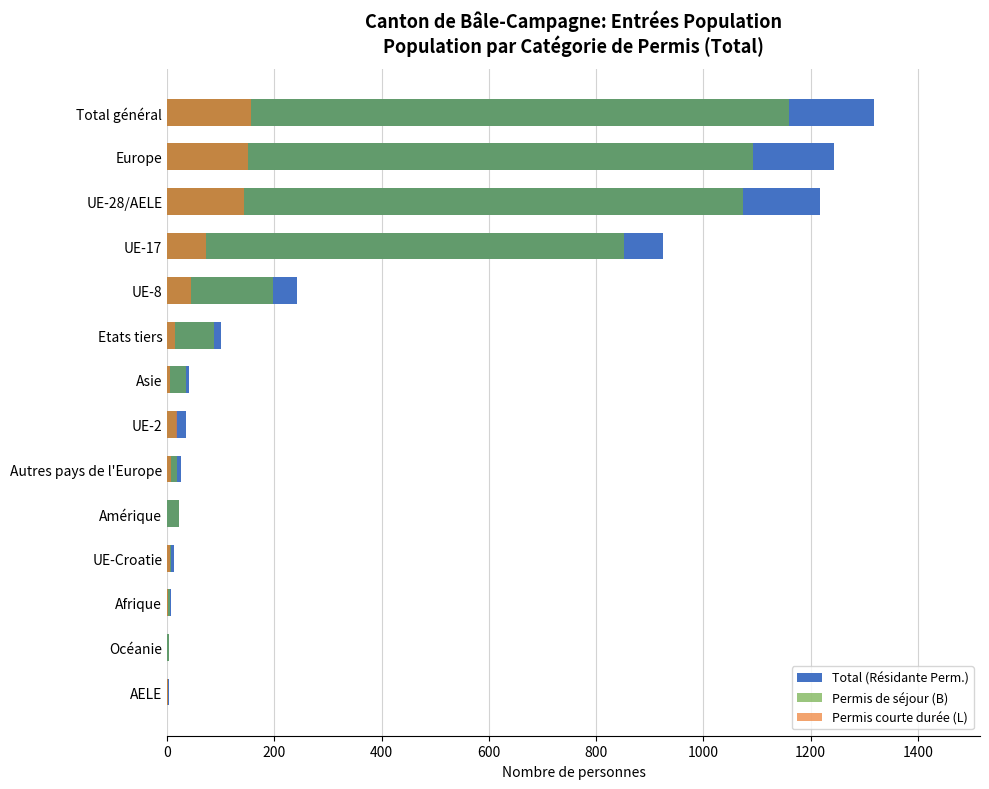

Is the value of Total (Résidante Perm.) at Europe greater than the value of Permis courte durée (L) at UE-17?

Yes